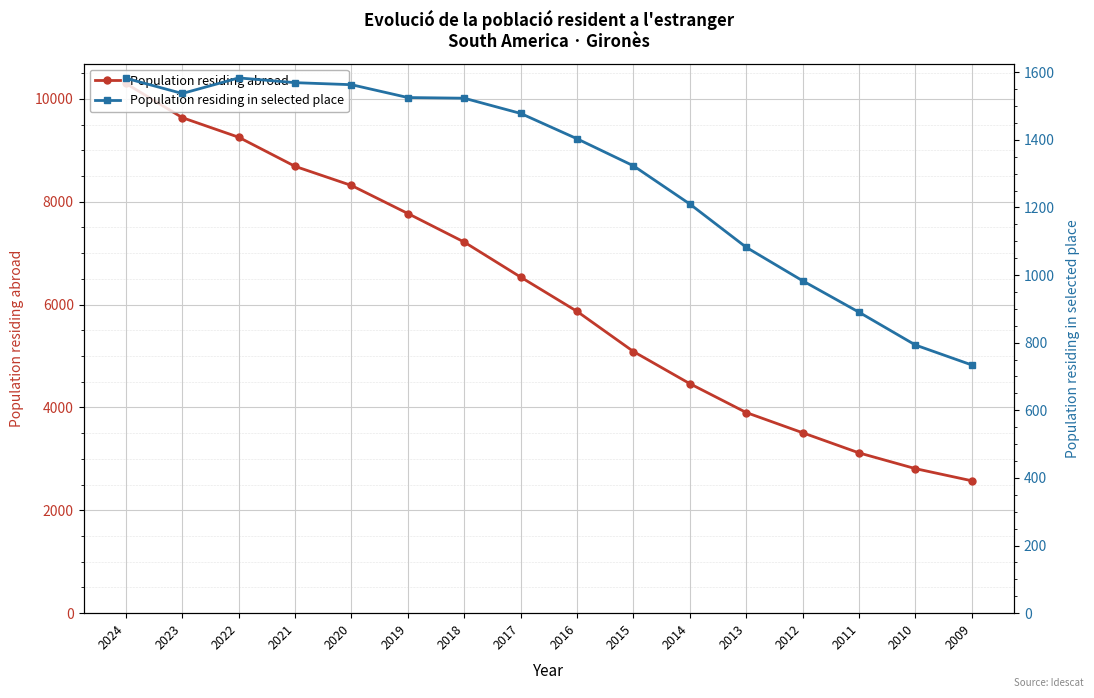

Rank the categories by Population residing abroad value from lowest to highest.

2009, 2010, 2011, 2012, 2013, 2014, 2015, 2016, 2017, 2018, 2019, 2020, 2021, 2022, 2023, 2024